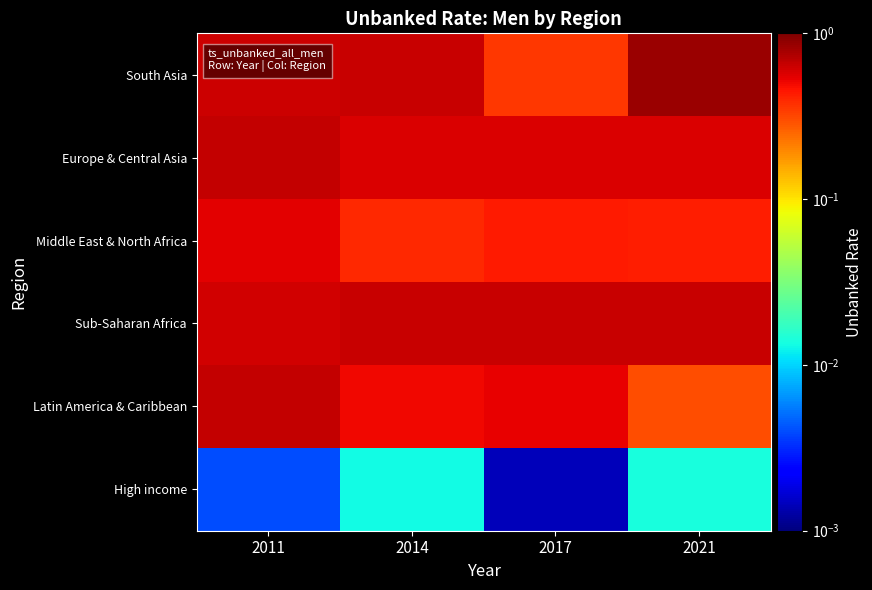

How many categories are shown in the chart?

4